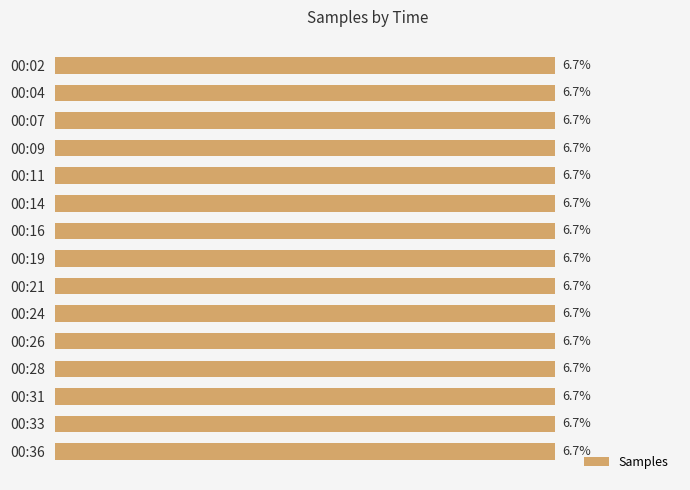

Are the bars grouped side by side (vs. stacked)?

No